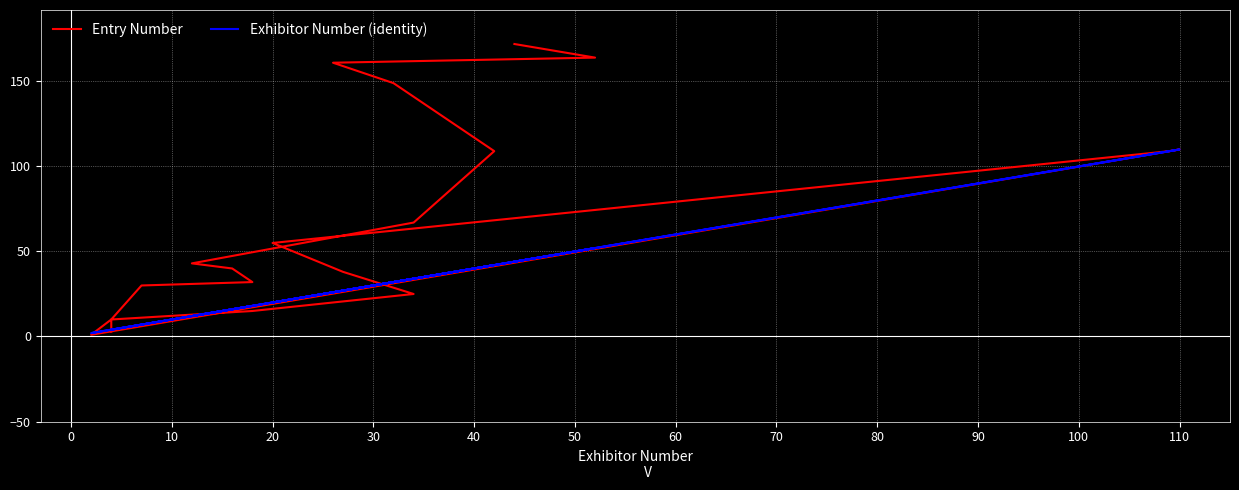

How many interior local valleys does the Entry Number series have?

1